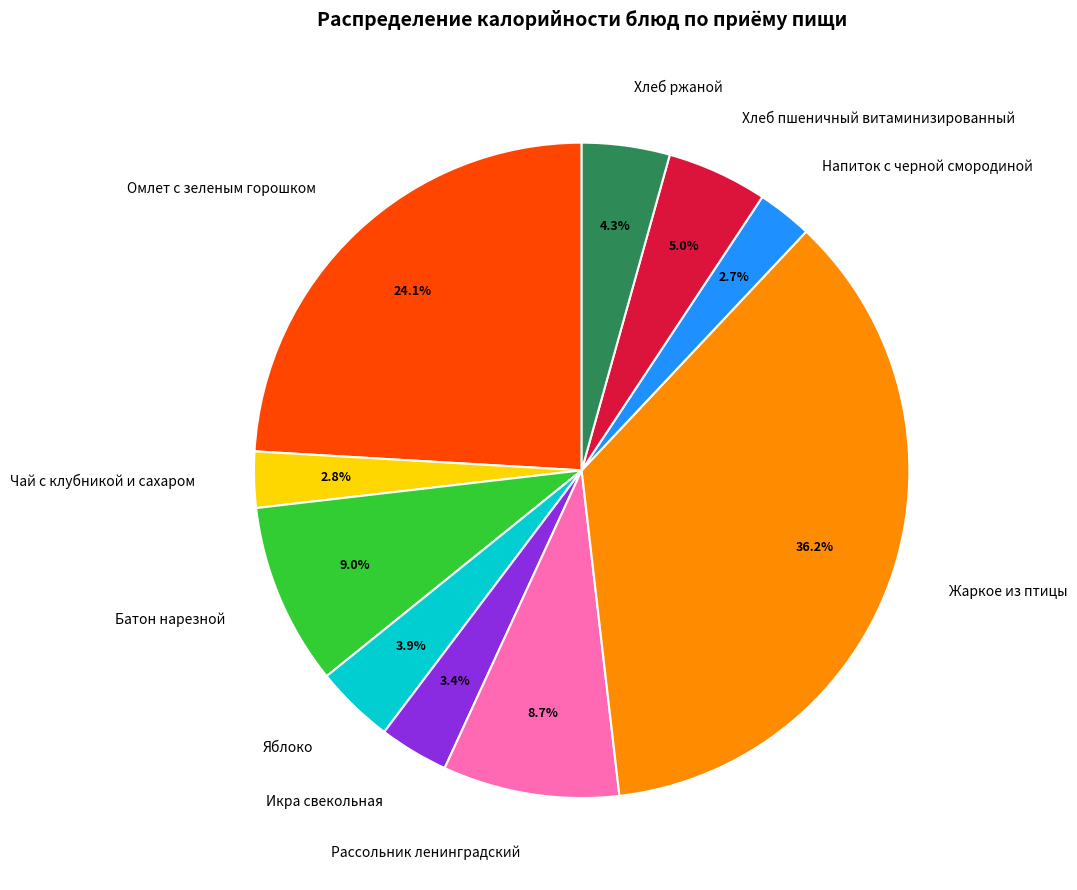

How many segments does this pie chart have?

10